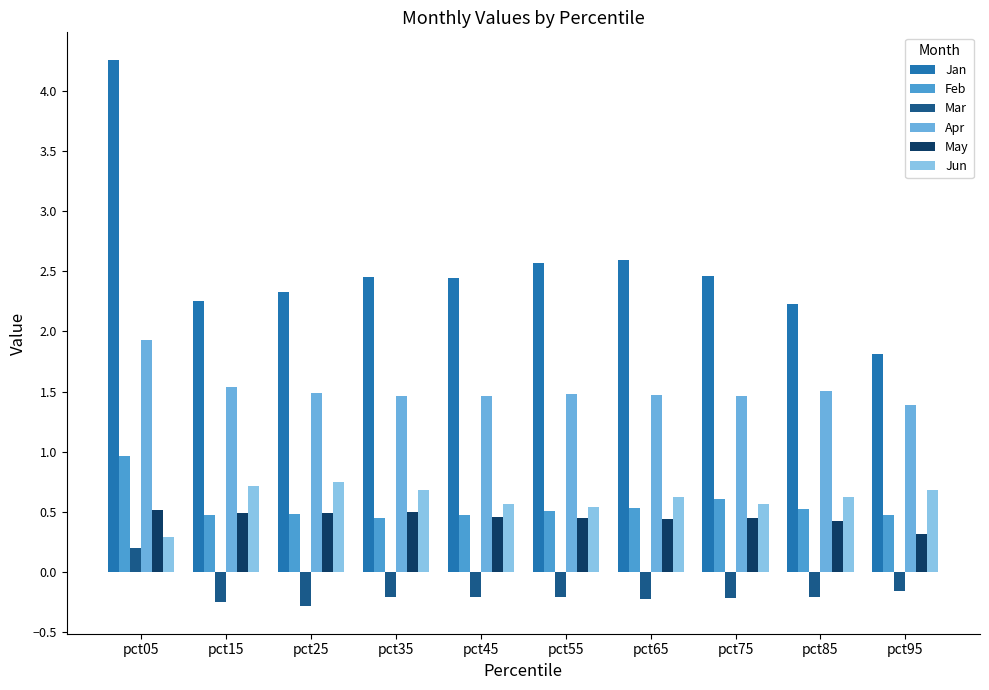

The Feb series shows 0.2 at pct95. True or false?

False